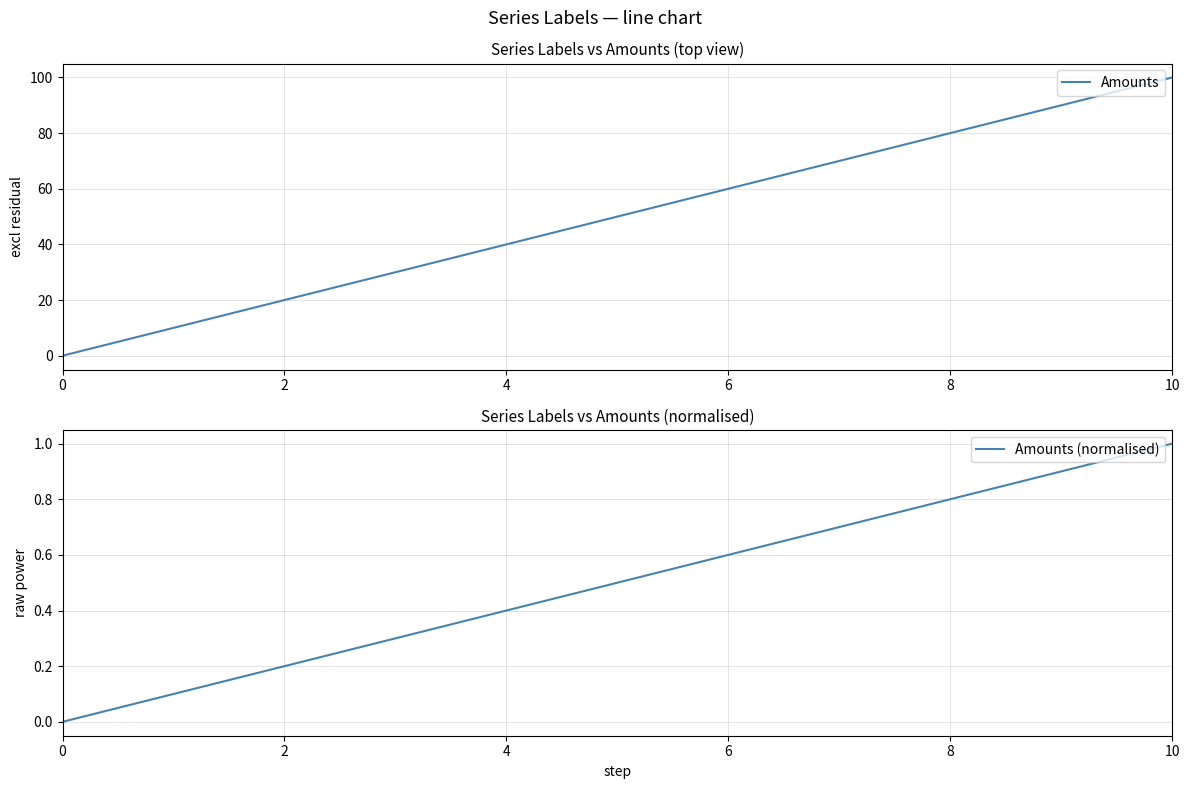

How many values in the Amounts series are below 50?

5